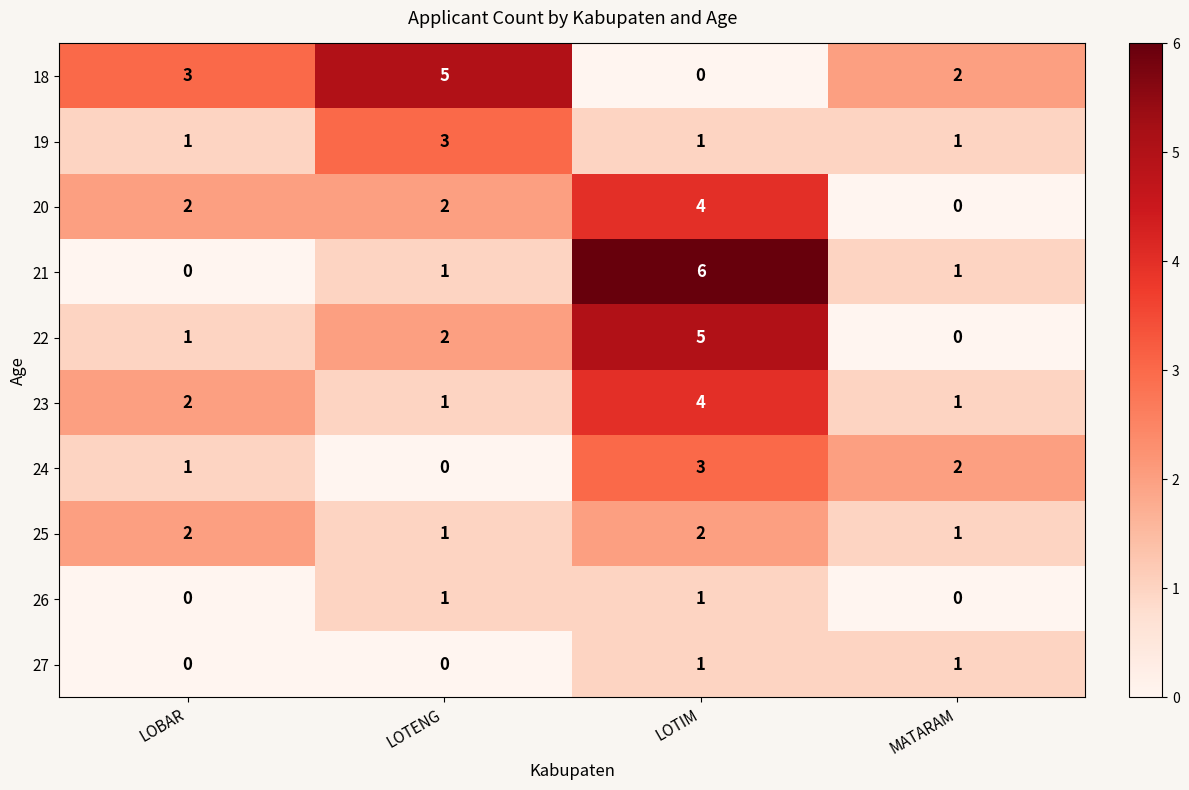

Which series has the largest total across all categories?

18